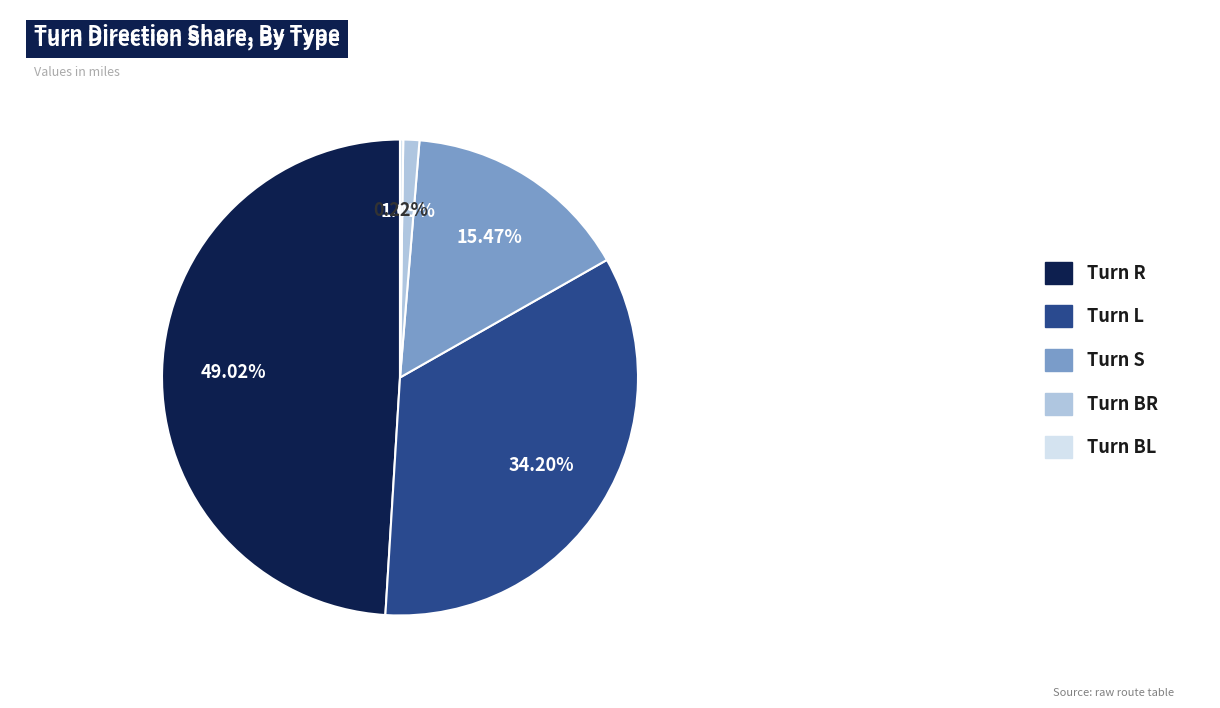

What is the largest slice in the pie chart?

Turn R